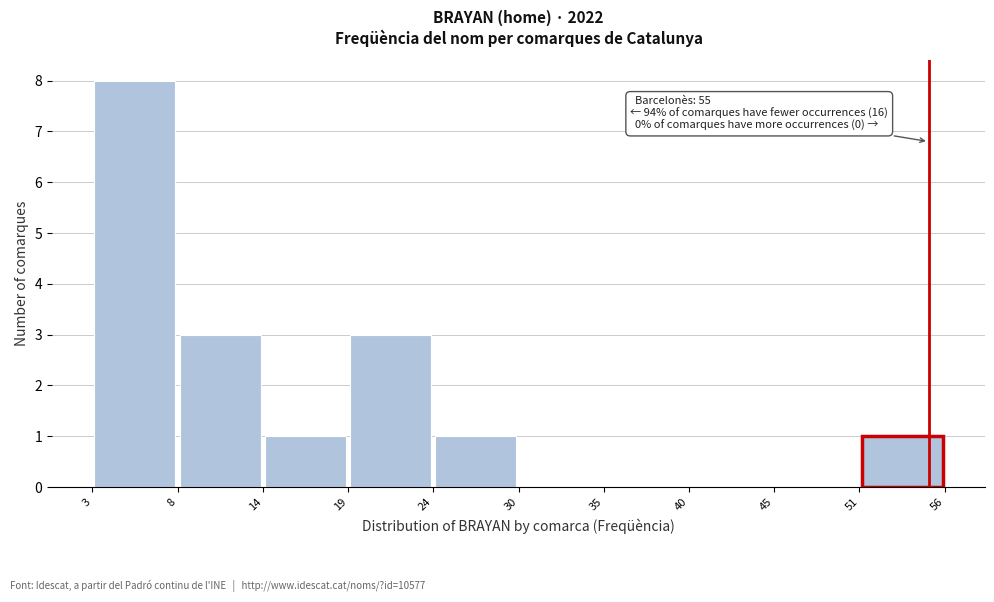

Which range on the x-axis has the tallest bar?

3 to 8